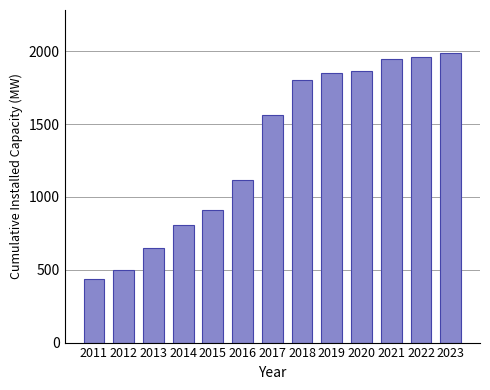

What is the value of the 5th bar from the left?

911.9